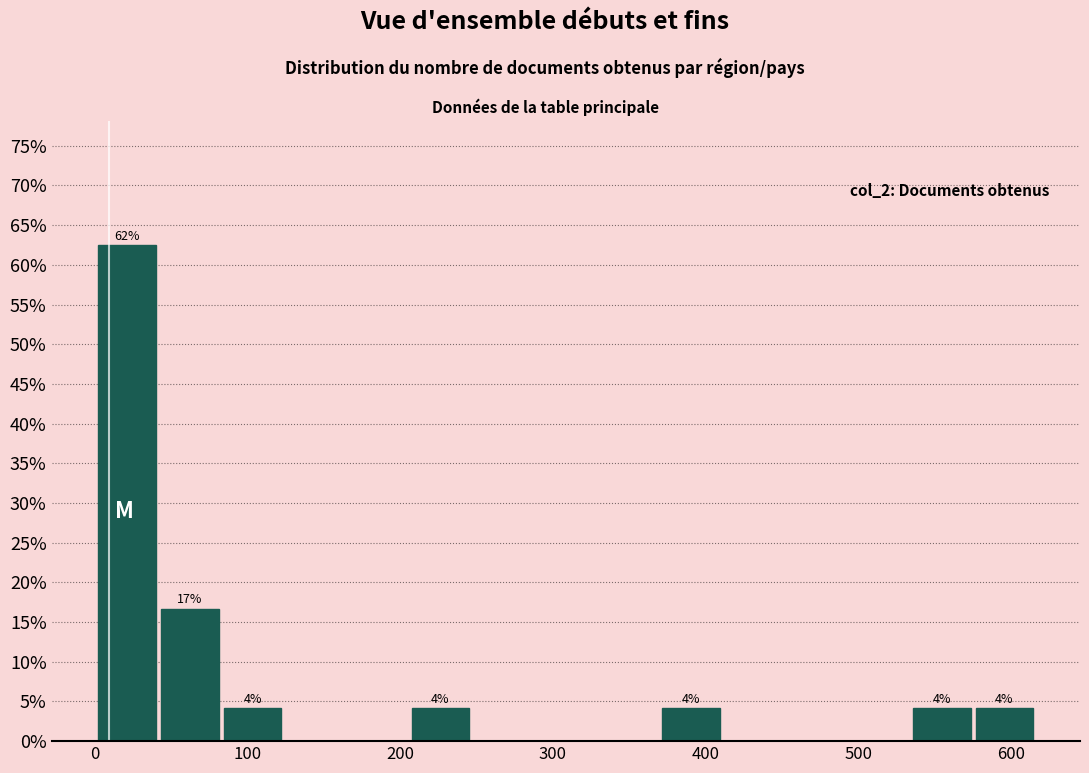

Which range on the x-axis has the tallest bar?

1 to 42